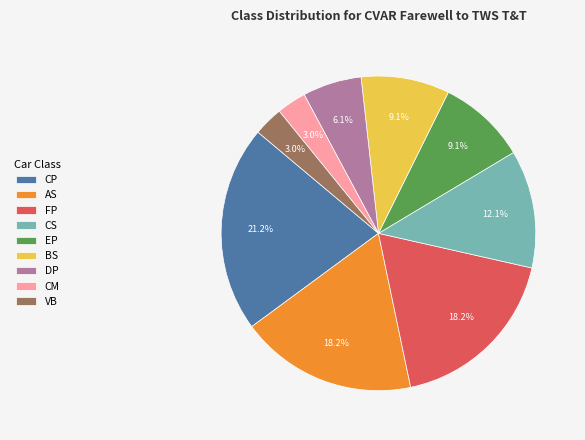

How many slices are in this pie chart?

9